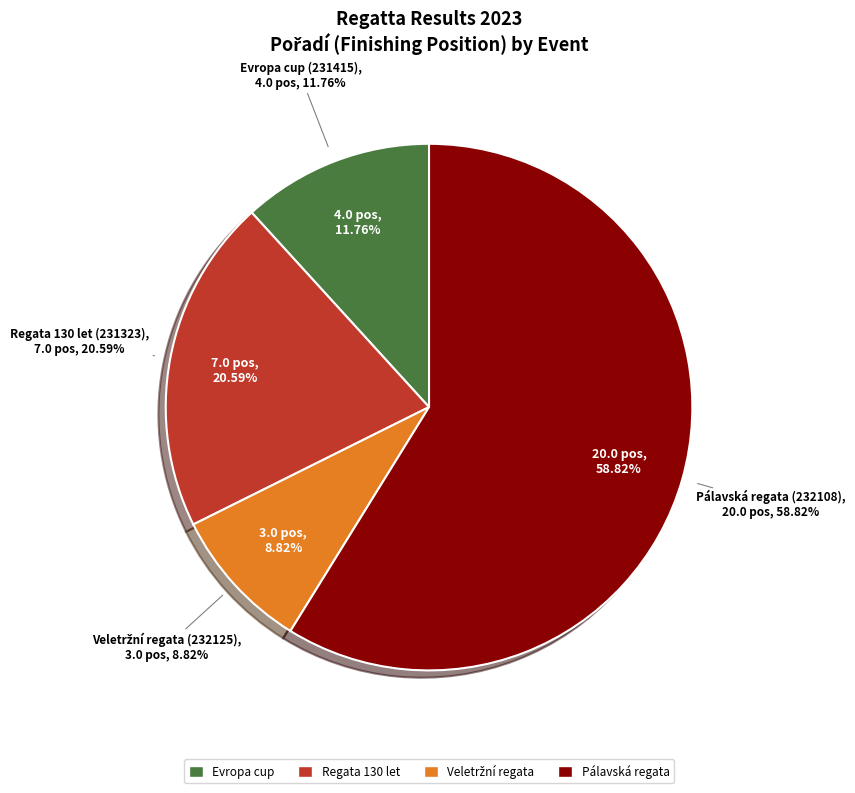

To the nearest percent, what is the combined percentage of Pálavská regata (232108) and Evropa cup (231415)?

71%